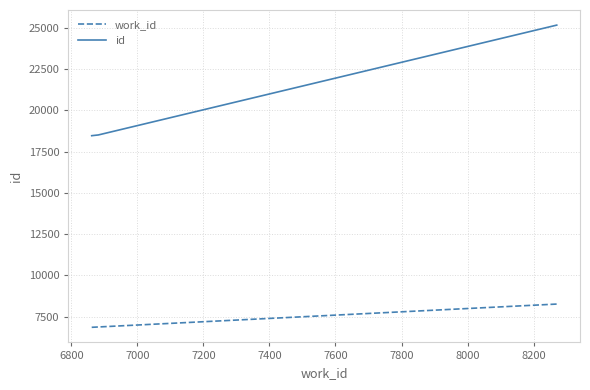

True or false: id and work_id intersect in this chart.

False